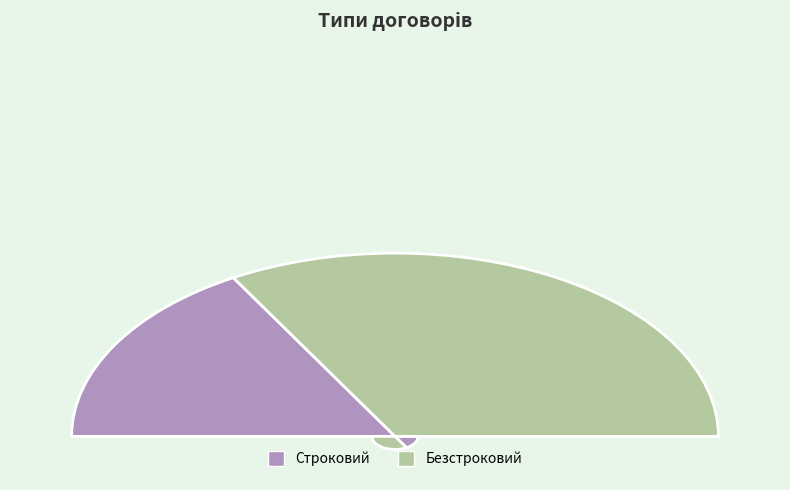

True or false: Строковий accounts for 41% of the total.

False